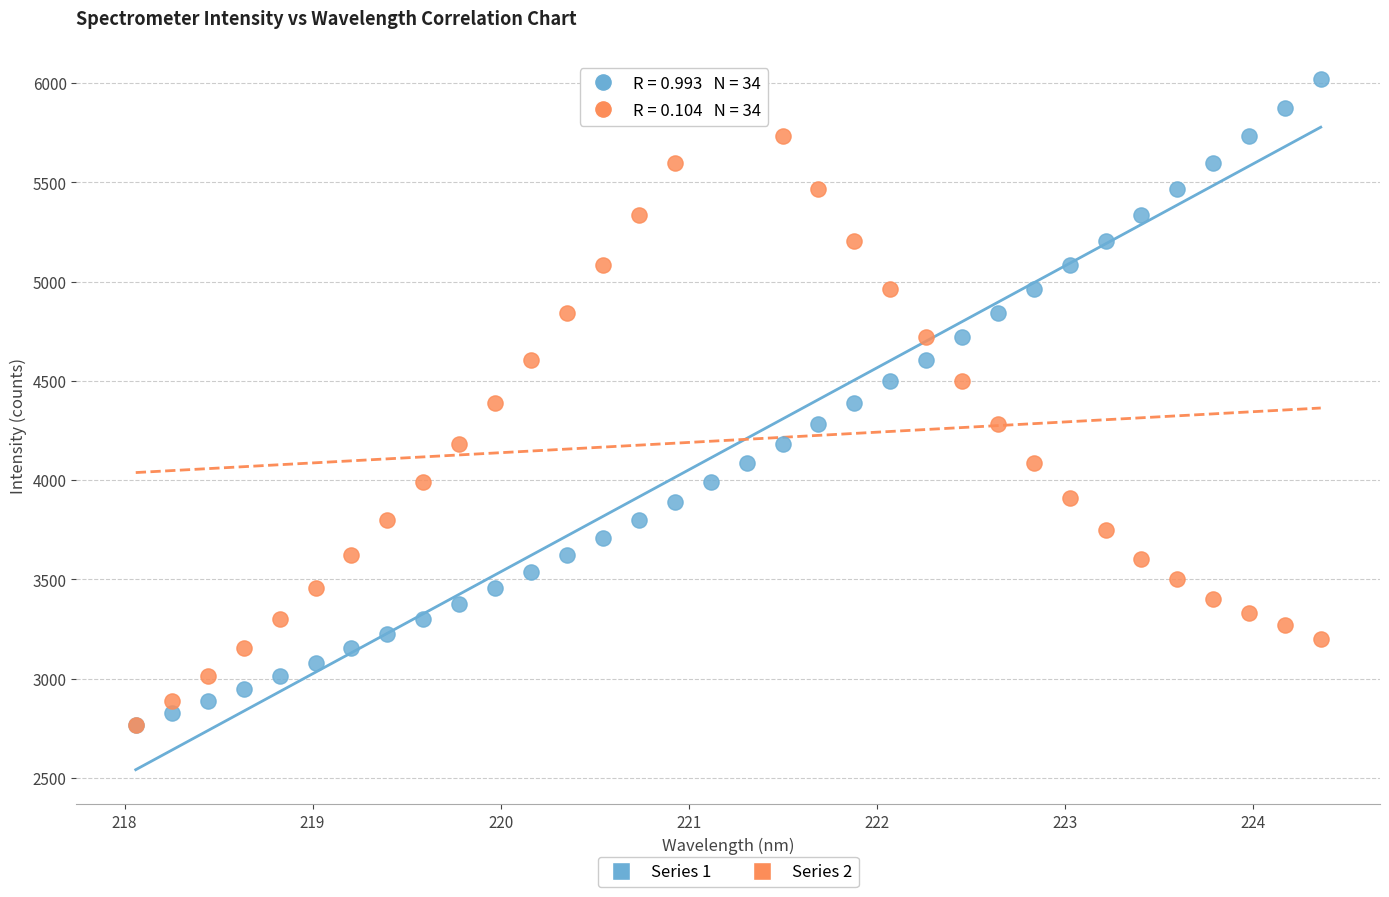

What are all the series names shown in the legend?

Series 1, Series 2